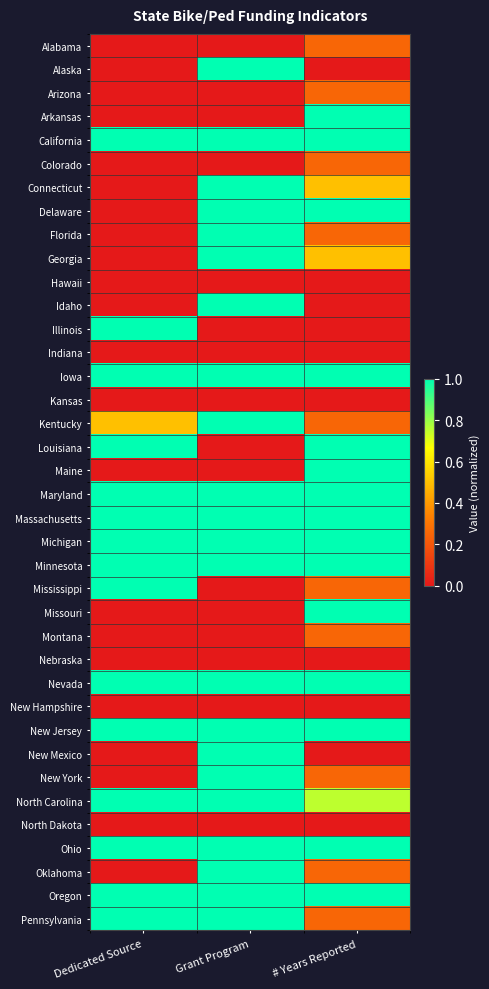

At how many categories does at least one series exceed 0?

3